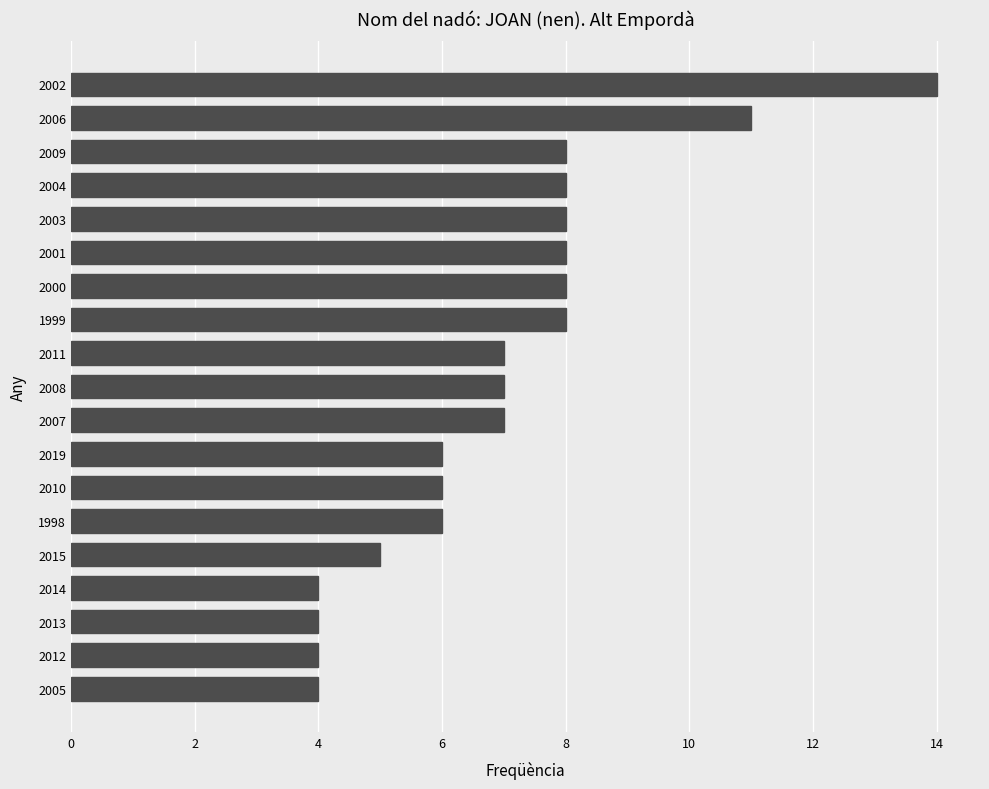

What is the average value?

7